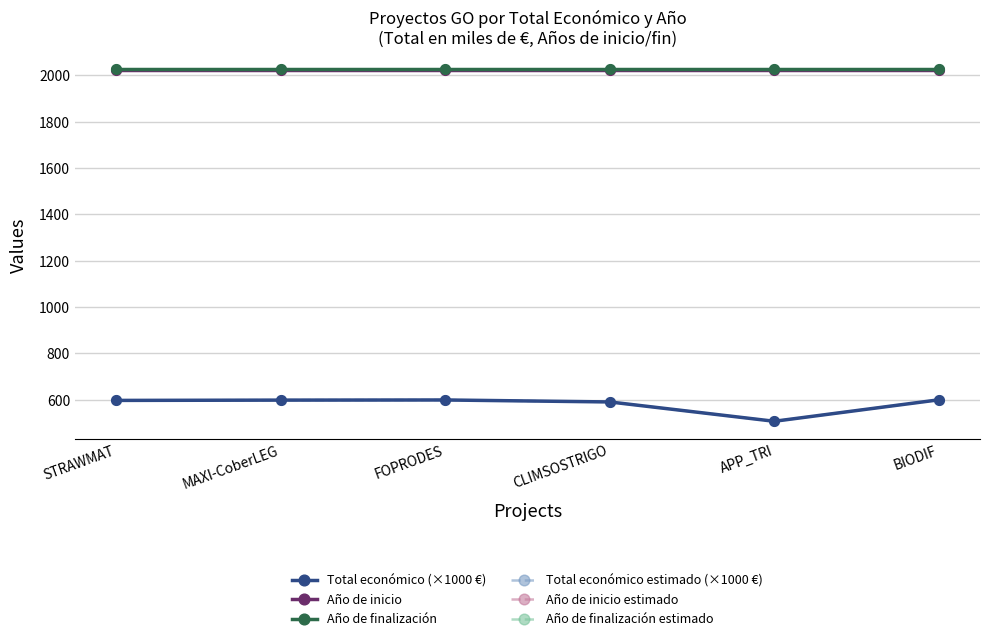

Is this an area chart (filled region under the line)?

No